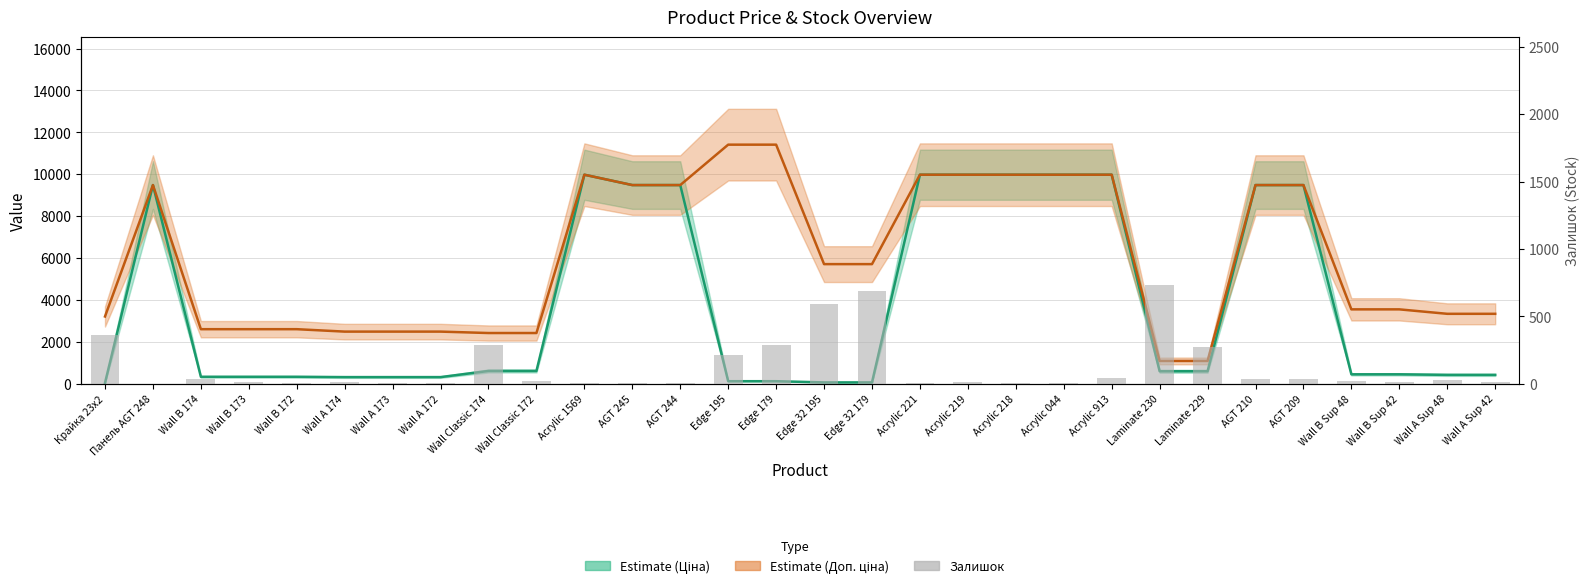

What position from the left is Edge 195?

14